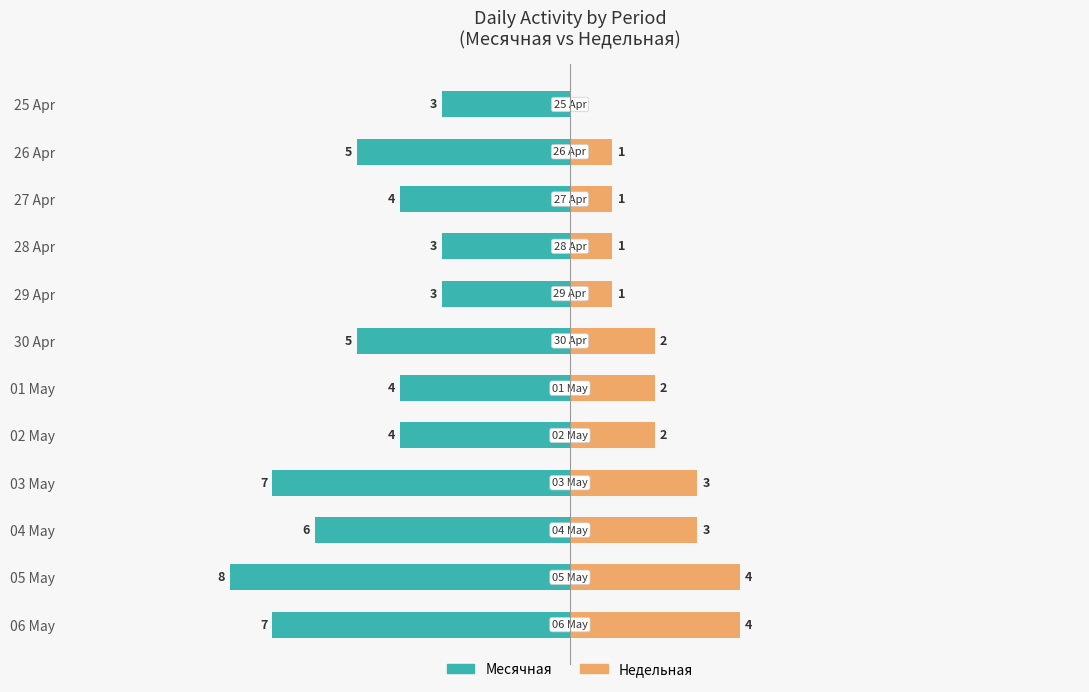

How many series are shown in this chart?

2